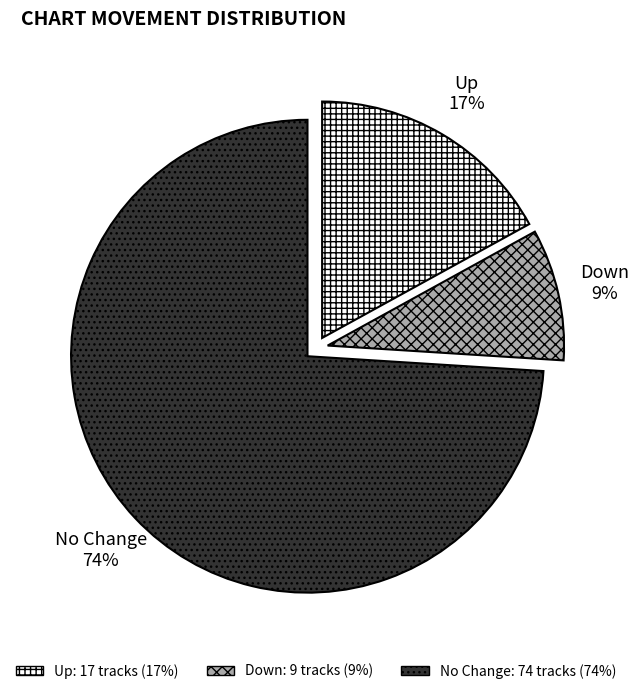

To the nearest percent, what is the average slice percentage?

33%